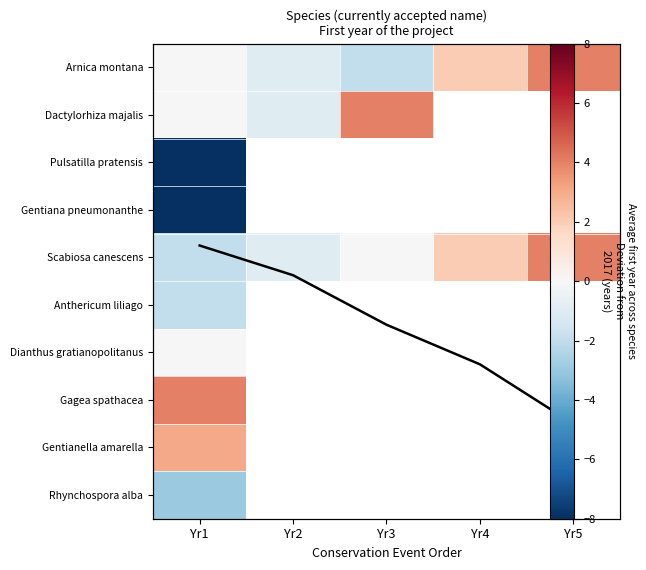

The value of Mean deviation per period at Yr3 is 7.1. True or false?

False